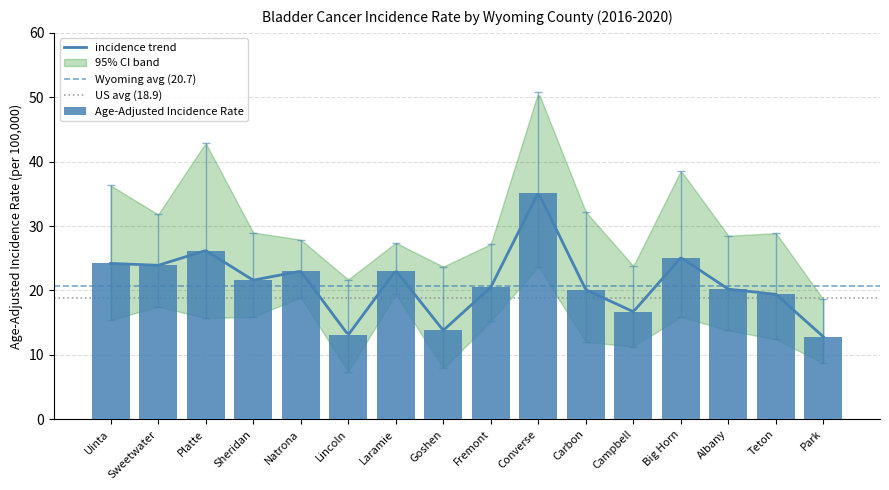

Reading right to left, transcribe all the data shown in this chart.

12.8	19.4	20.2	25.1	16.7	20.1	35.2	20.5	13.8	23.1	13.1	23.0	21.6	26.2	23.9	24.2